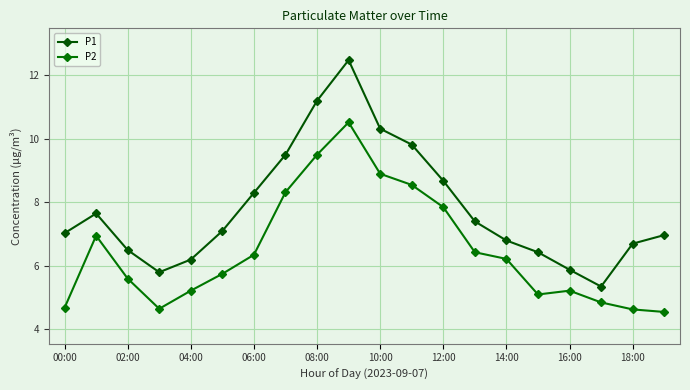

What are all the series names shown in the legend?

P1, P2